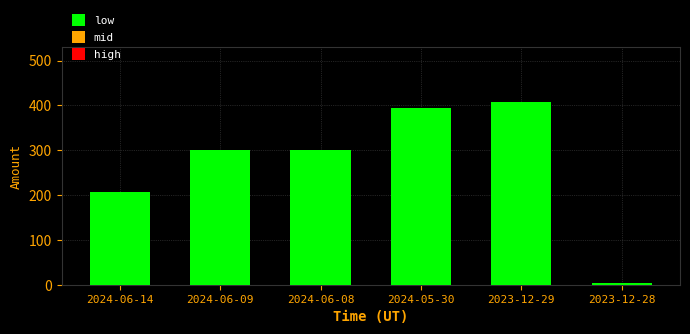

What position from the left is 2023-12-29?

5